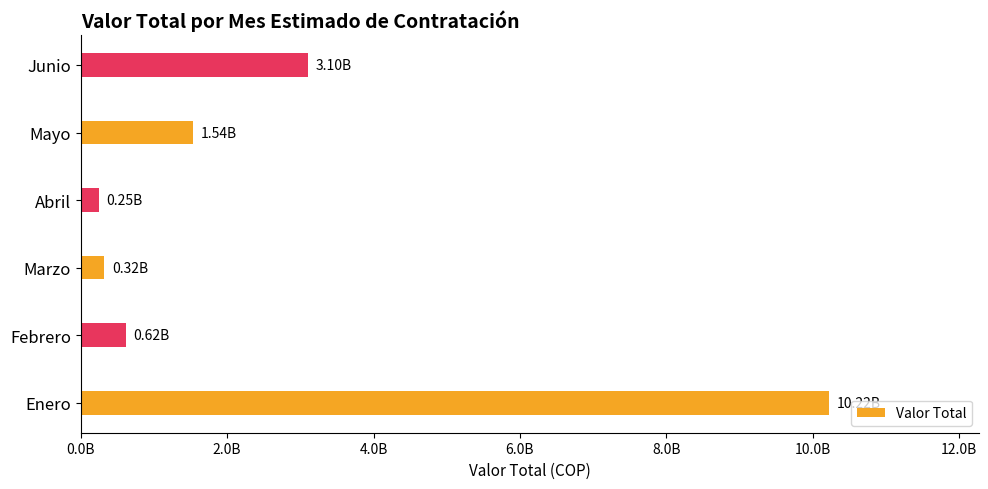

Where is the data nearest to the value 5236396034?

Junio